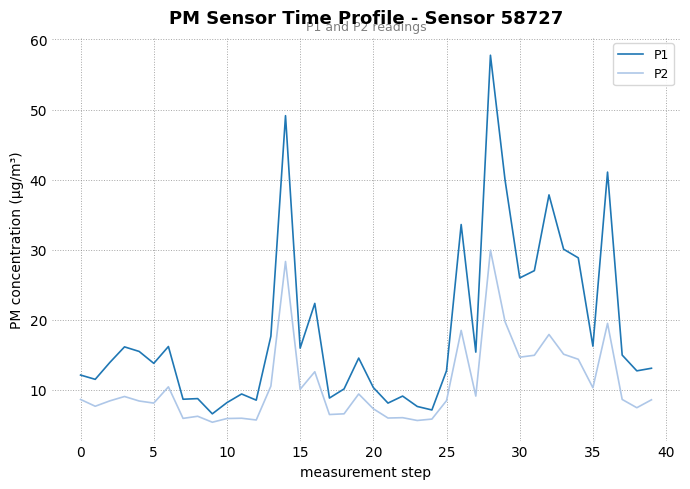

What is the sum of all P1 values?

737.9